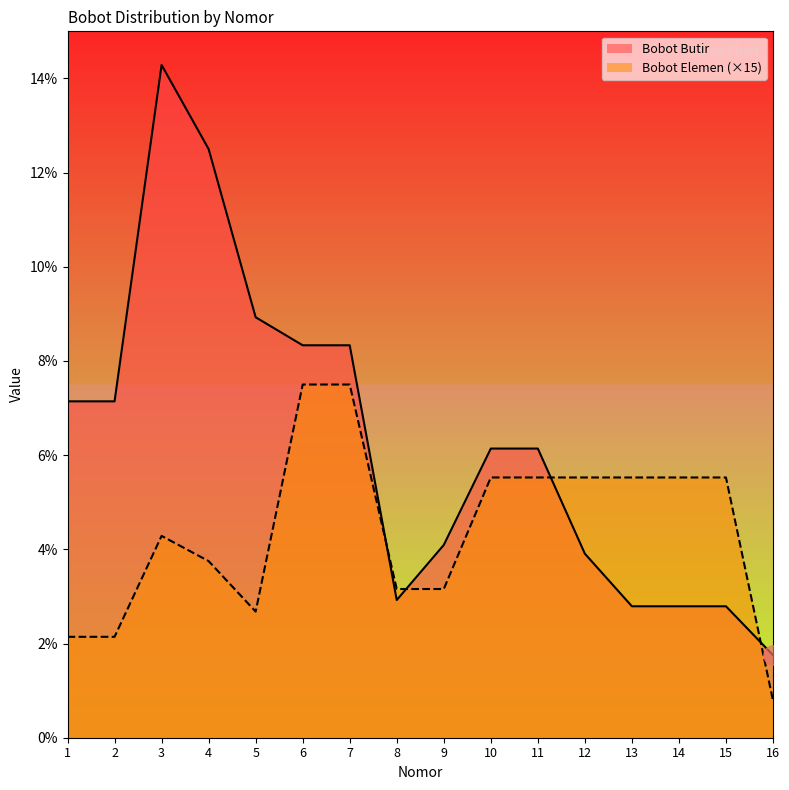

Is it true that Bobot Butir equals 9.8 at 2?

False